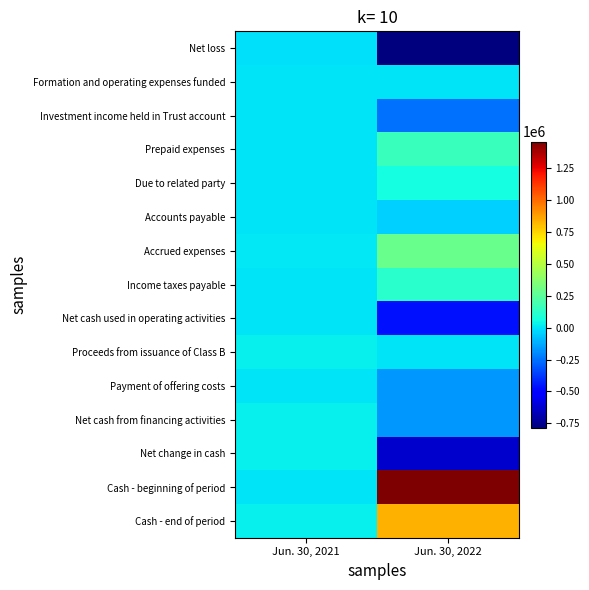

Which has a higher value, Jun. 30, 2022 or Jun. 30, 2021?

Jun. 30, 2021